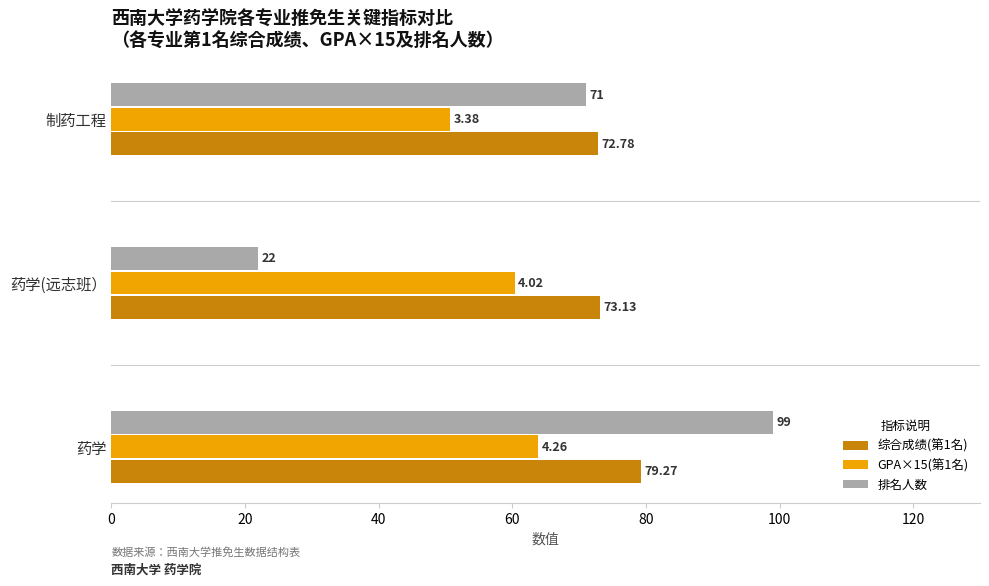

At which label does 综合成绩(第1名) reach its minimum?

制药工程